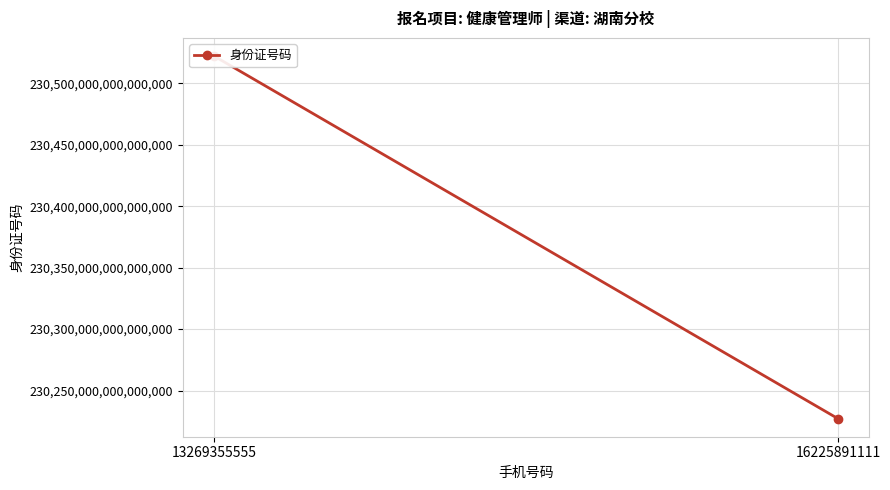

What is the ratio of the value at 13269355555 to the value at 16225891111?

1.0